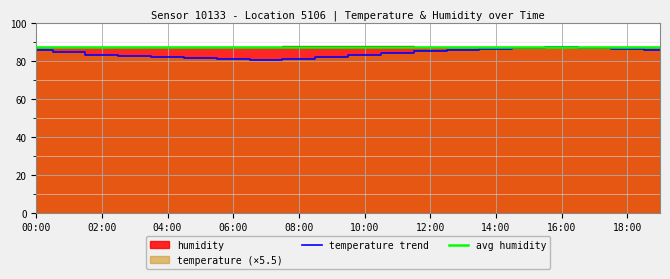

True or false: temperature trend and avg humidity cross at least once.

False